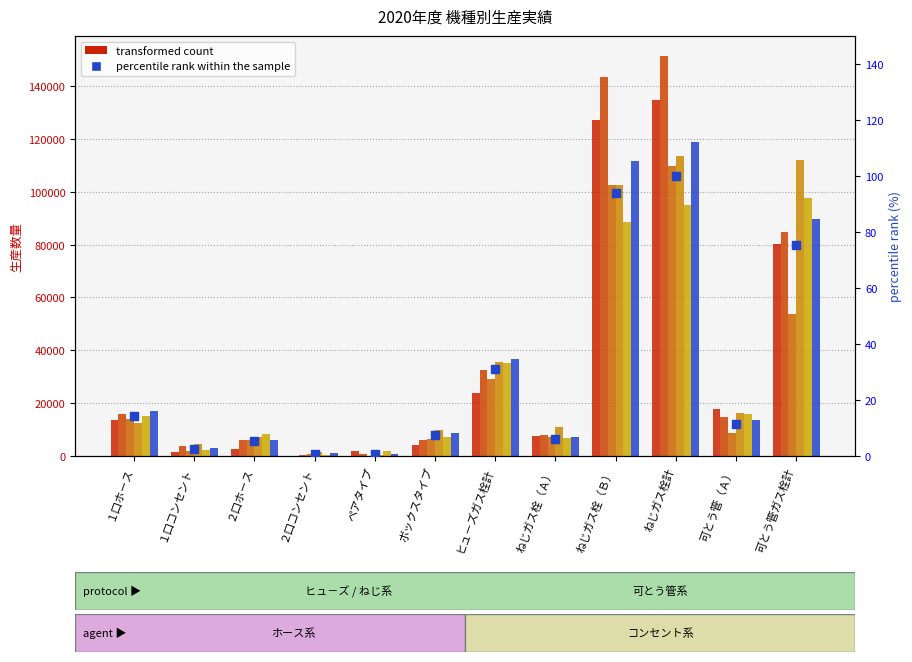

Is the value of ６月 at ねじガス栓計 greater than the value of １２月 at ヒュ－ズガス栓計?

Yes